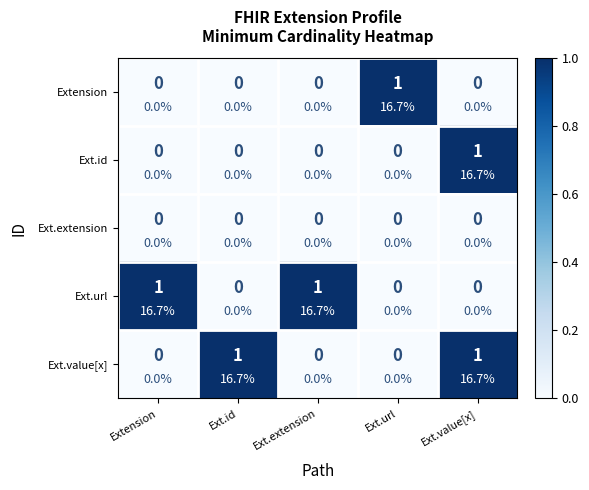

True or false: Ext.url has a value of 0 at Extension.

False